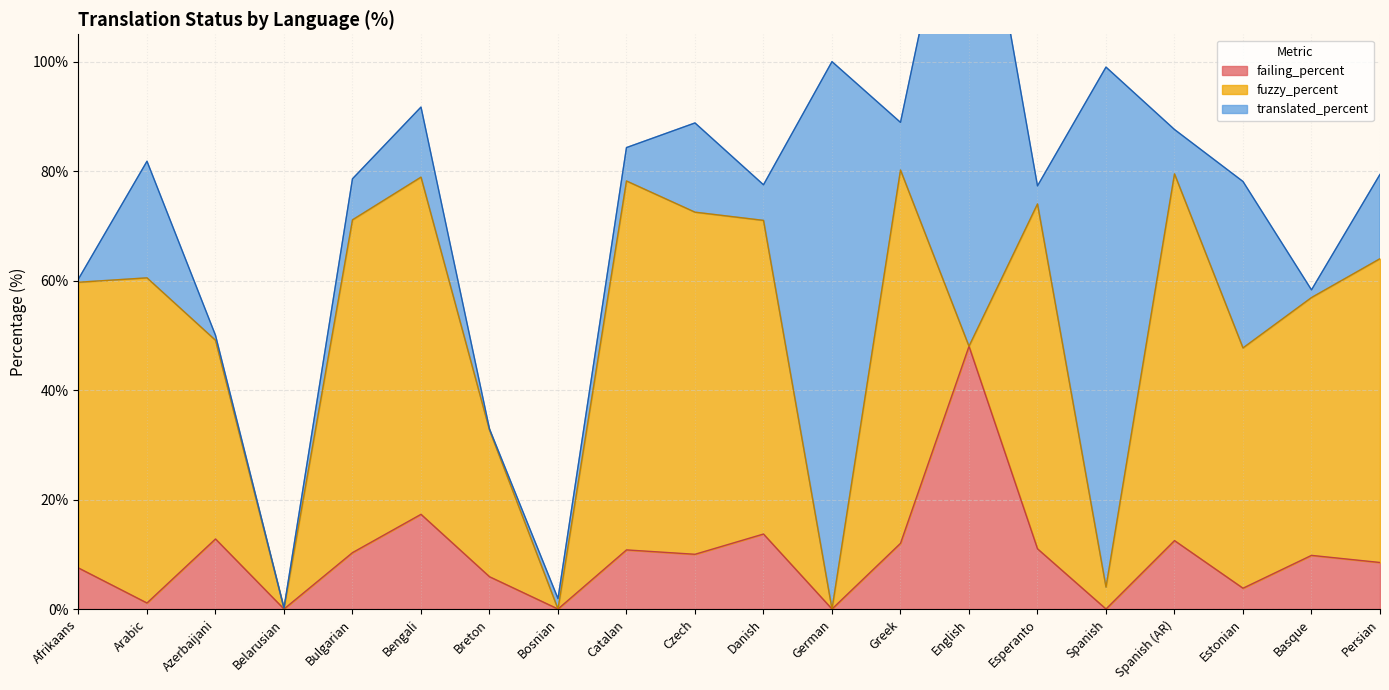

In fuzzy_percent, how many points are higher than both neighbors (excluding endpoints)?

6